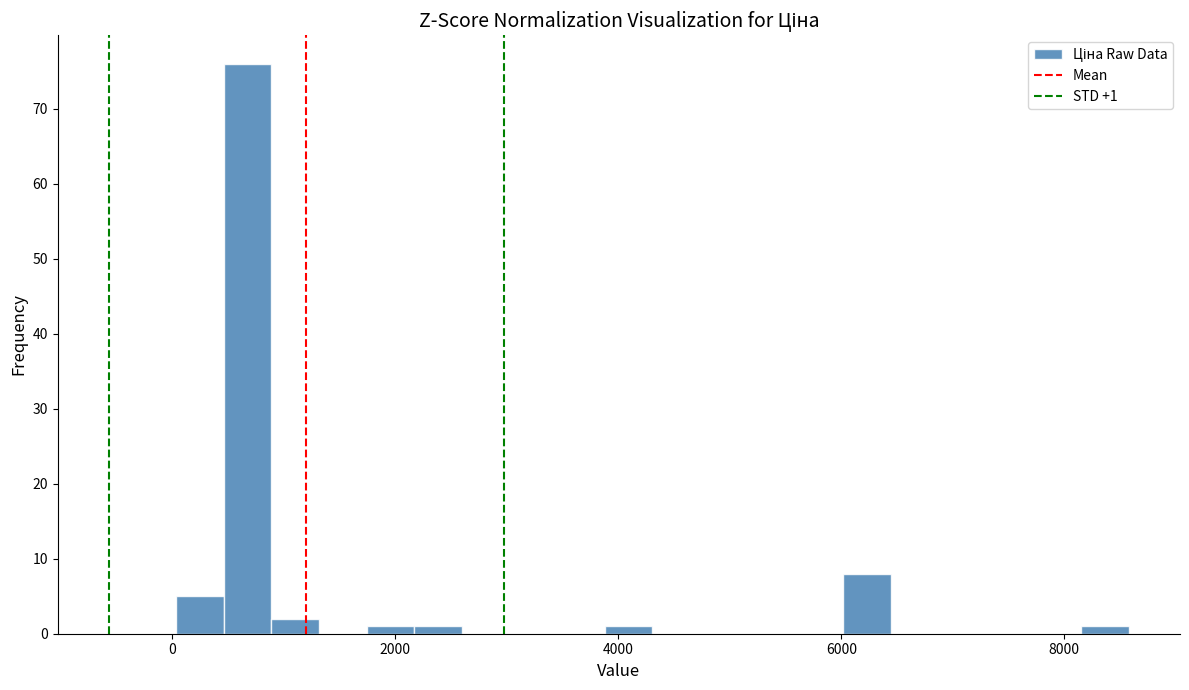

Read against the x-axis, roughly where is the centre of the tallest bar?

600